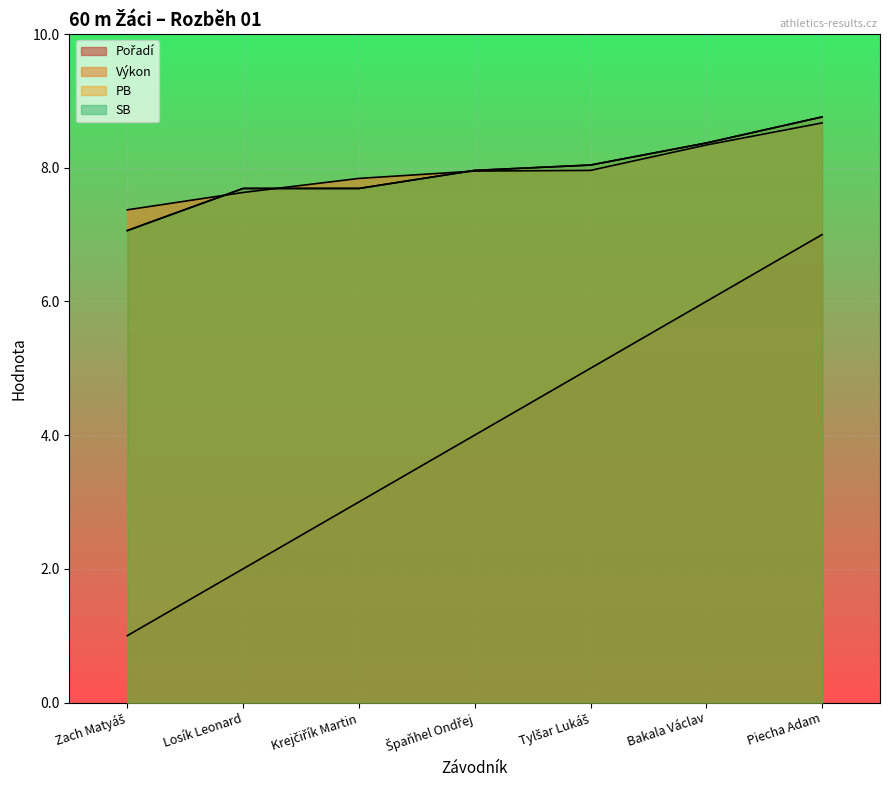

Does the chart display data point markers on the line(s)?

No